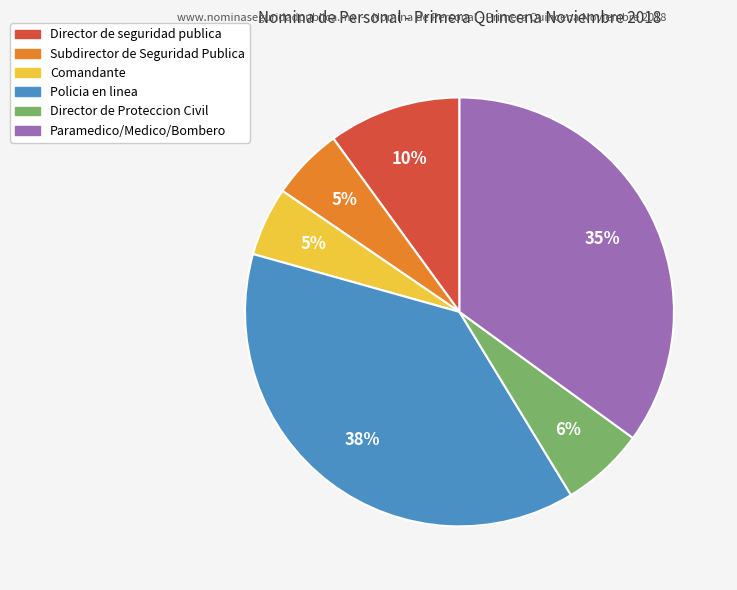

What percentage is the Director de seguridad publica slice, to the nearest percent?

10%